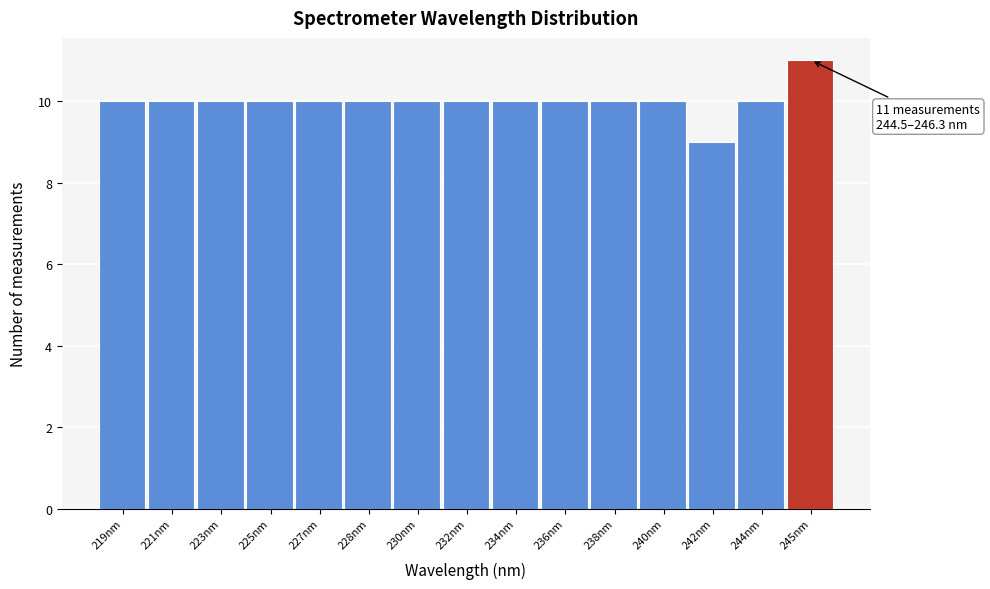

Reading left to right, extract all data points from this chart.

10	10	10	10	10	10	10	10	10	10	10	10	9	10	11